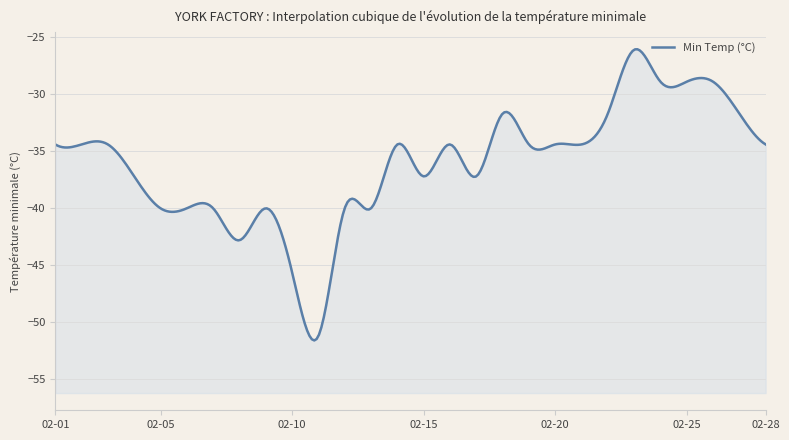

At which label does the data first exceed -34?

1901-02-18